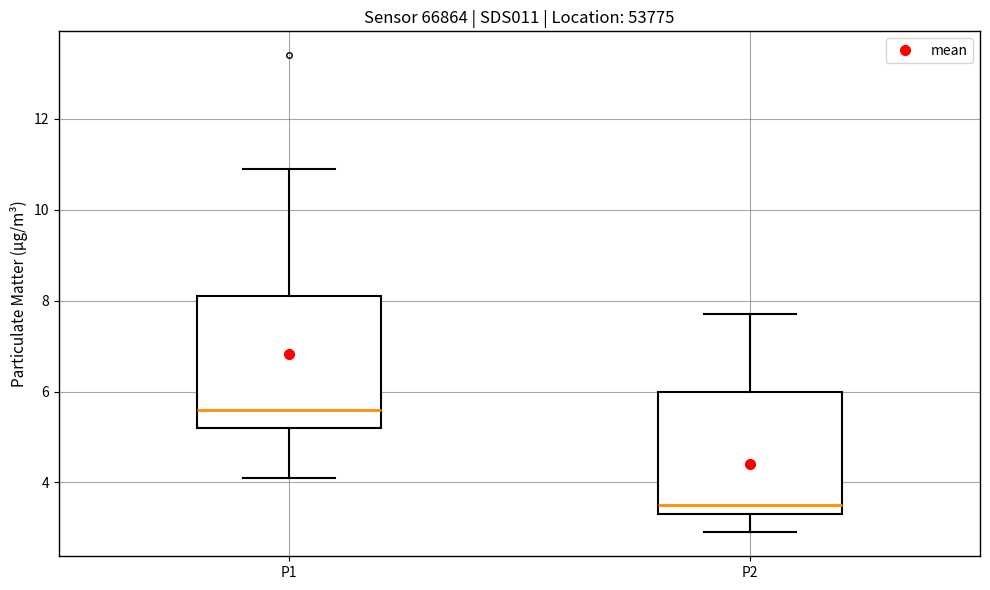

Which box's median line is the lowest?

P2